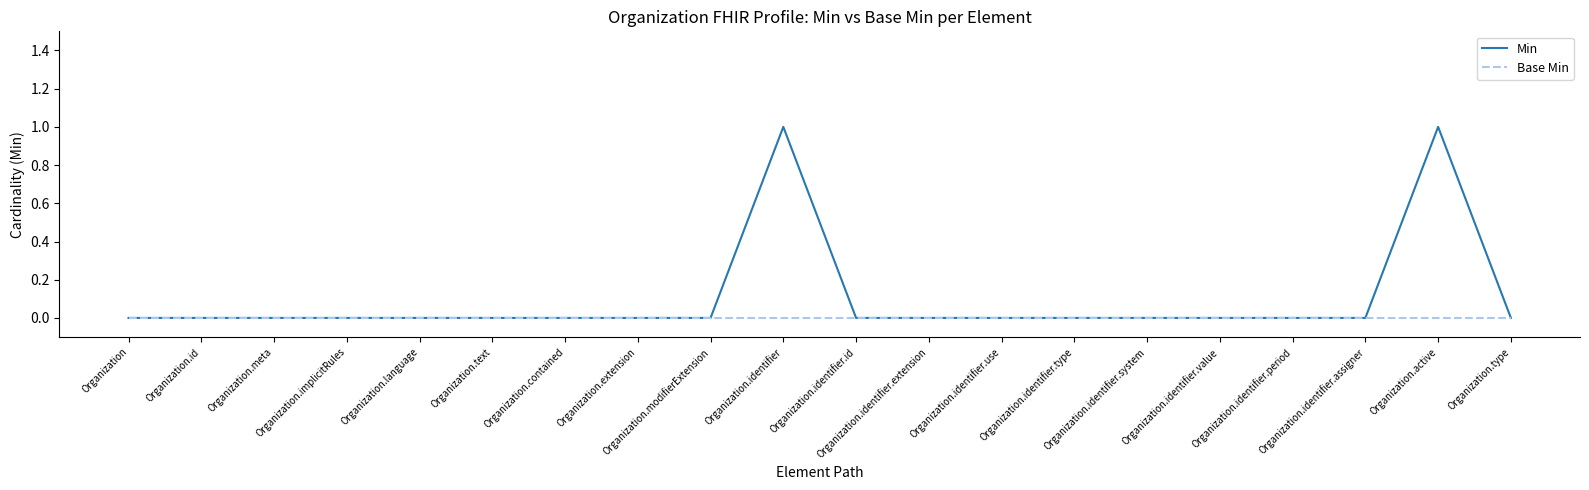

Which series has the largest total across all categories?

Min